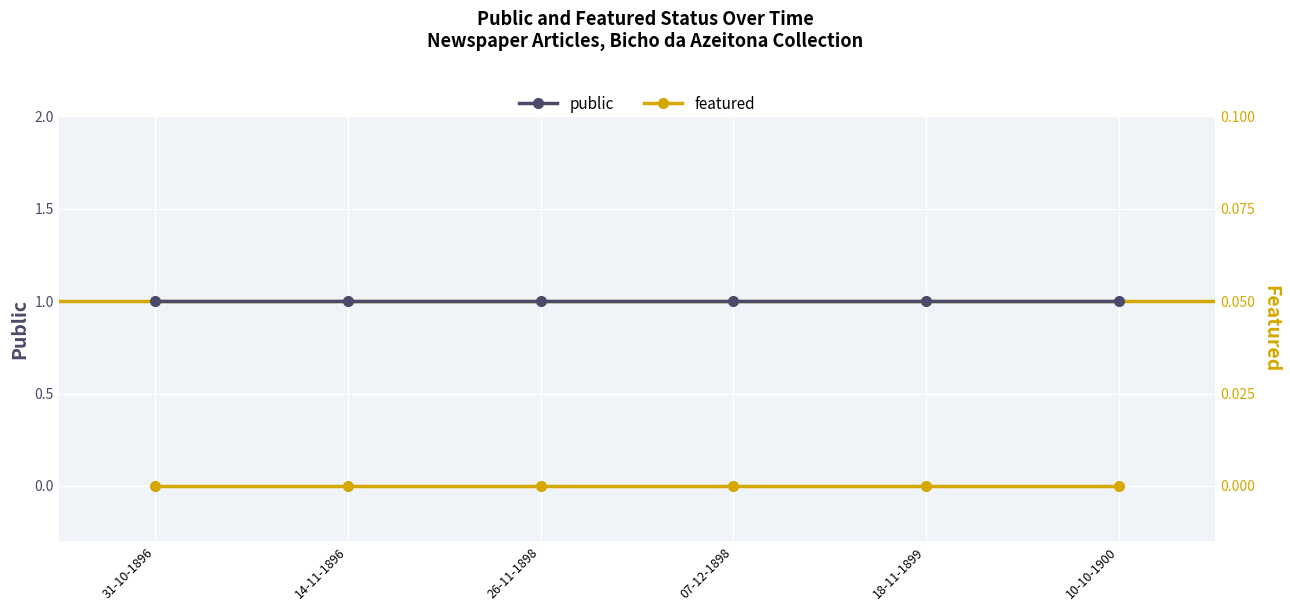

True or false: featured has a value of 0 at 26-11-1898.

True